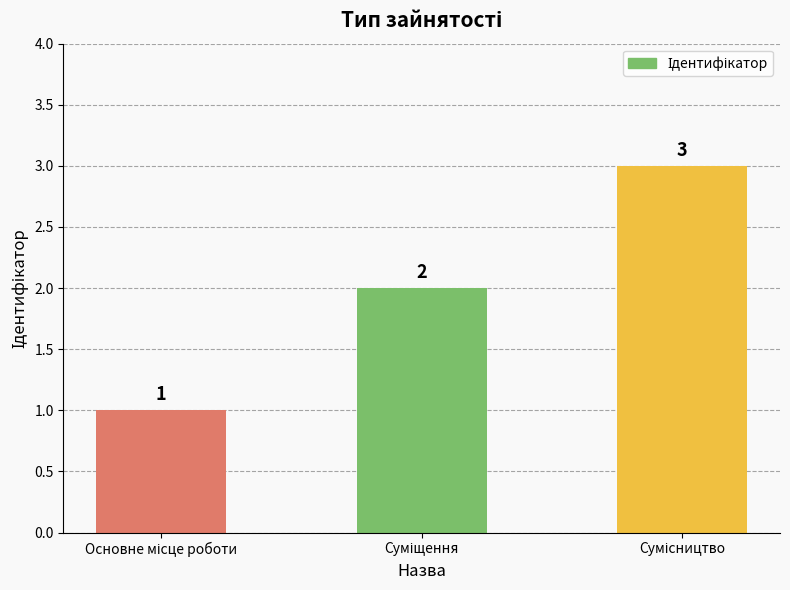

What is the sum of all values?

6